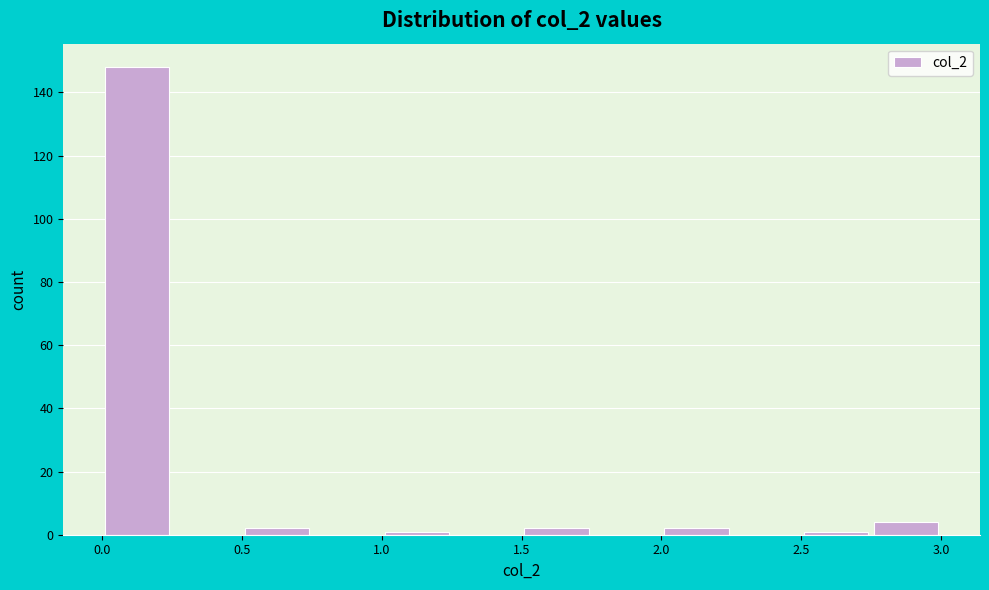

Reading left to right, transcribe this chart: for each bar, give the range it covers on the x-axis and its height. The values are not printed on the chart, so give them approximately, as read against the axis.

0.00 to 0.25: 148
0.25 to 0.50: 0
0.50 to 0.75: 2
0.75 to 1.00: 0
1.00 to 1.25: under 2
1.25 to 1.50: 0
1.50 to 1.75: 2
1.75 to 2.00: 0
2.00 to 2.25: 2
2.25 to 2.50: 0
2.50 to 2.75: under 2
2.75 to 3.00: 4